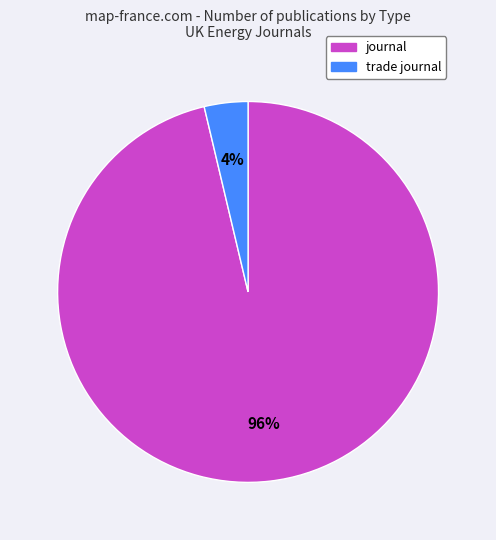

Is trade journal the majority of the pie?

No